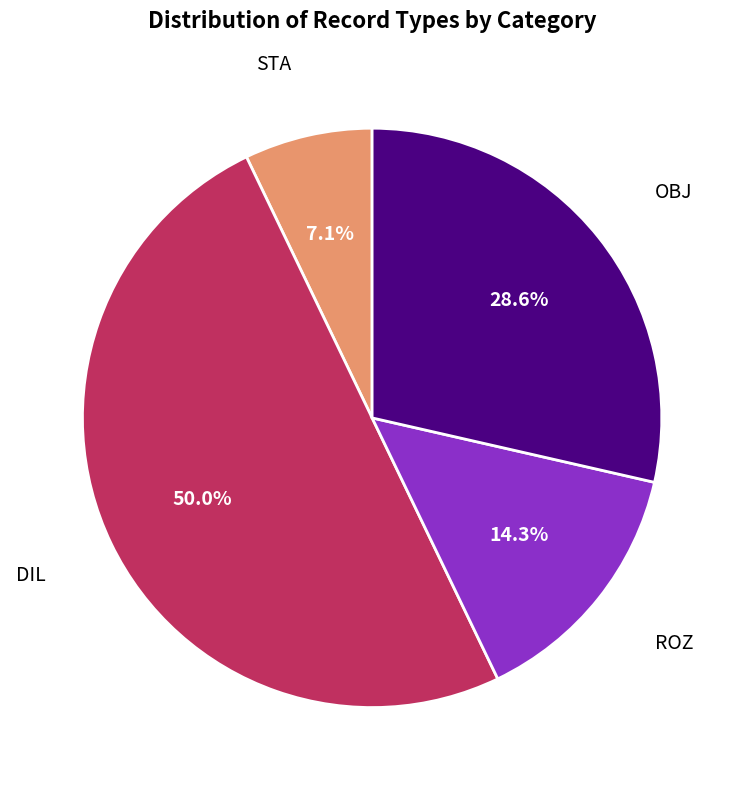

How many slices are in this pie chart?

4